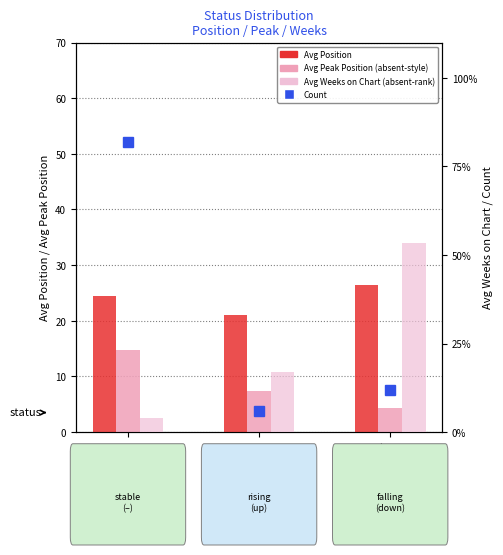

How many bars are there in each group?

4